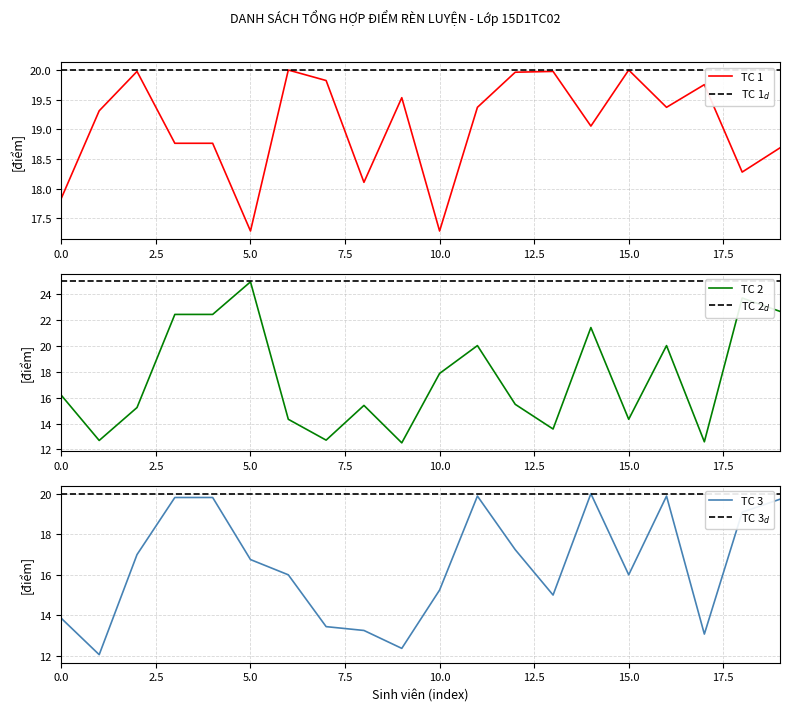

The TC 2 series shows 36 at Ngân. True or false?

False